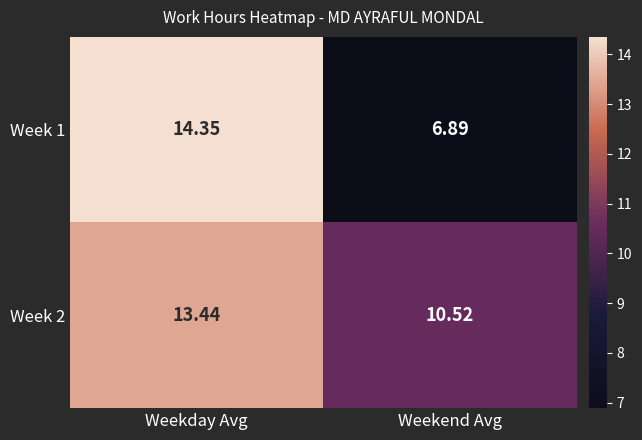

Where is Week 2 nearest to the value 11?

Weekend Avg